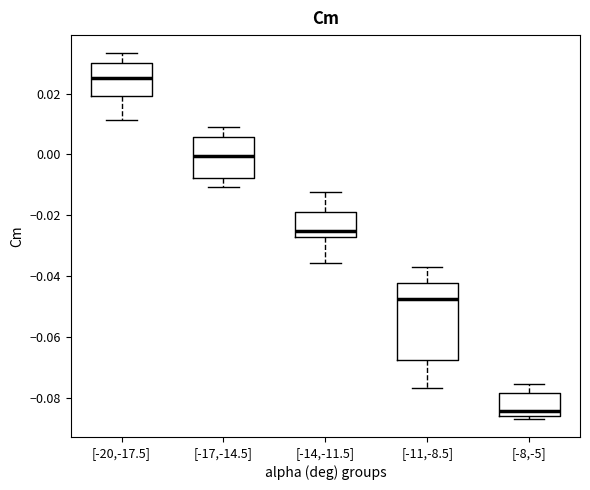

Reading left to right, read every box against the y-axis: the position of its median line, the range the box covers, and the ends of its whiskers. The values are not printed on the chart, so give them approximately, as read against the axis.

[-20,-17.5]: median 0.024, box 0.020 to 0.030, whiskers 0.012 to 0.034
[-17,-14.5]: median 0.000, box -0.008 to 0.006, whiskers -0.010 to 0.010
[-14,-11.5]: median -0.026, box -0.028 to -0.018, whiskers -0.036 to -0.012
[-11,-8.5]: median -0.048, box -0.068 to -0.042, whiskers -0.076 to -0.036
[-8,-5]: median -0.084, box -0.086 to -0.078, whiskers -0.086 (just below the box's lower edge) to -0.076